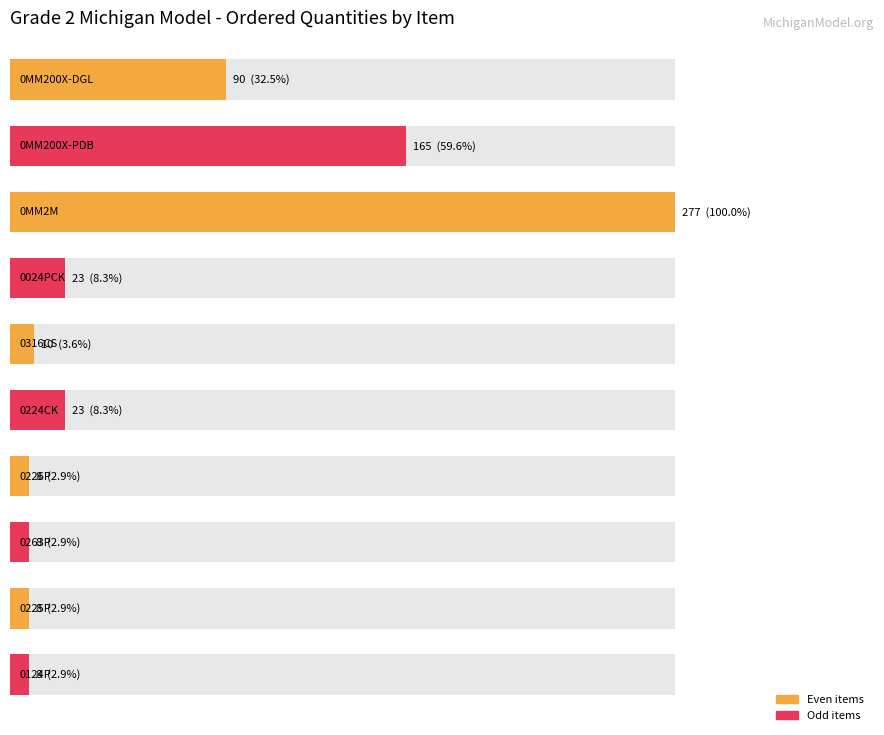

What is the minimum value shown in the chart?

8